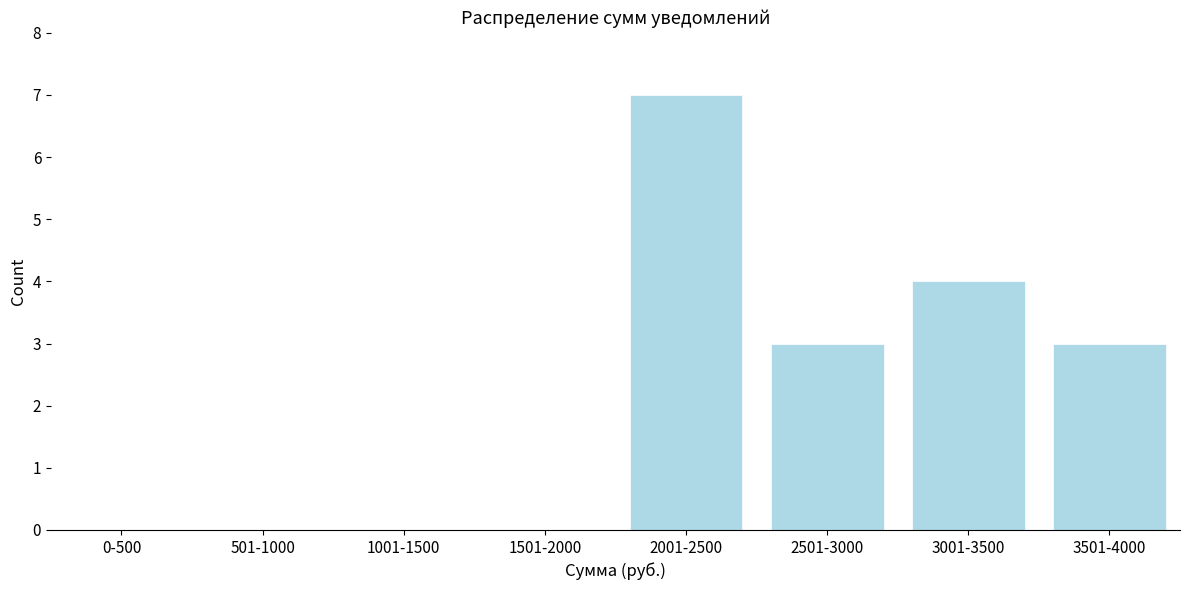

Reading right to left, extract all data points from this chart.

3501-4000=3	3001-3500=4	2501-3000=3	2001-2500=7	1501-2000=0	1001-1500=0	501-1000=0	0-500=0